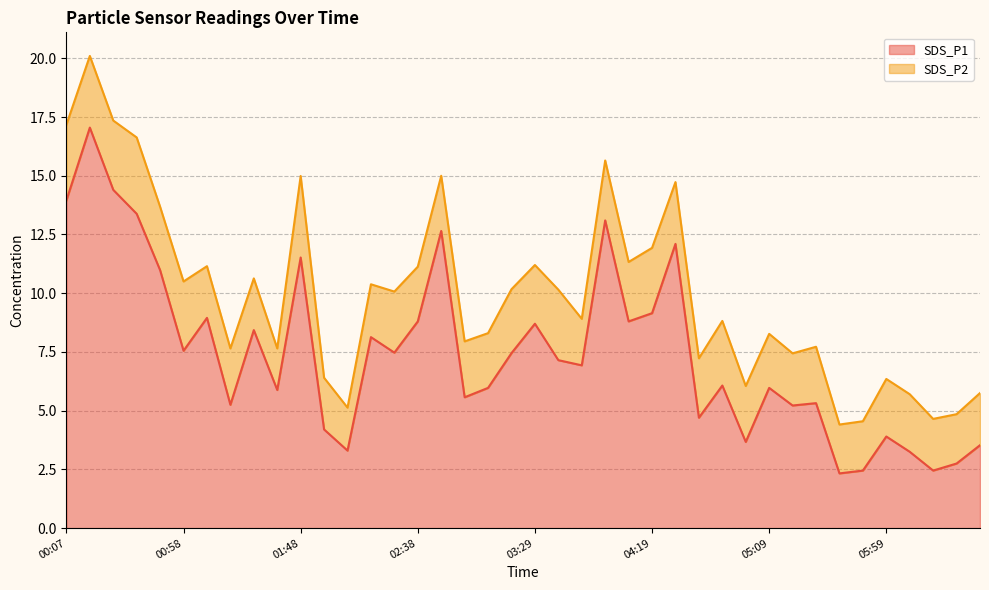

How many lines are shown in the chart?

2